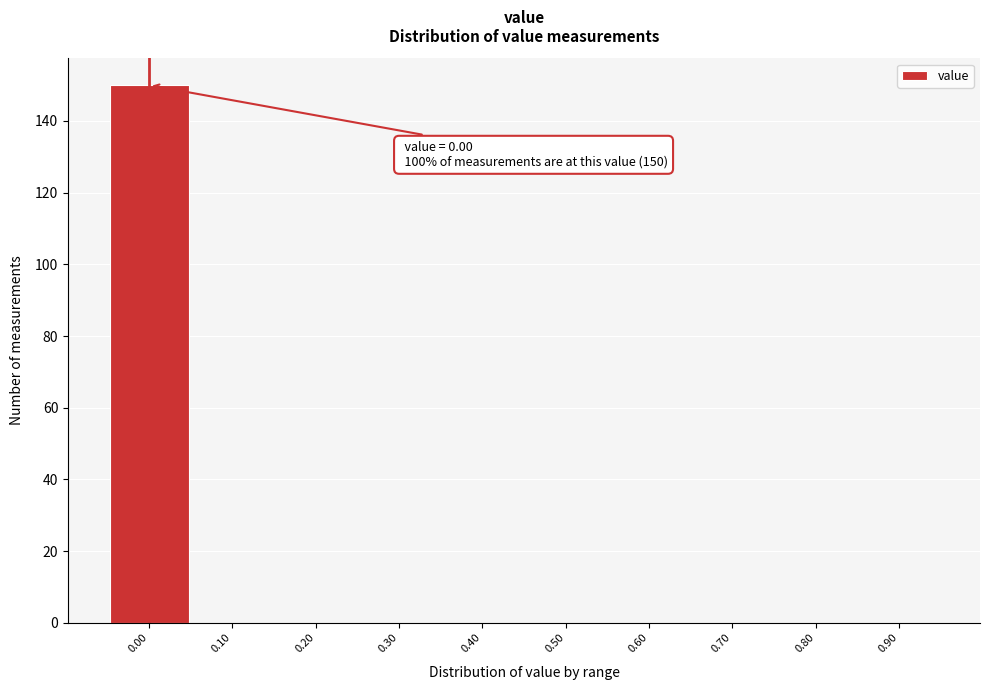

Reading left to right, transcribe all the data shown in this chart.

0.00=150	0.10=0	0.20=0	0.30=0	0.40=0	0.50=0	0.60=0	0.70=0	0.80=0	0.90=0